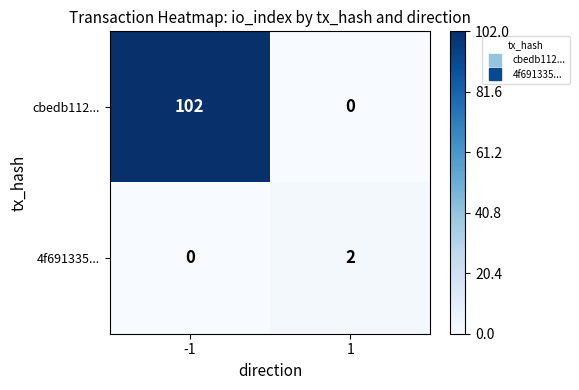

True or false: 4f691335... has a value of 0 at -1.

True